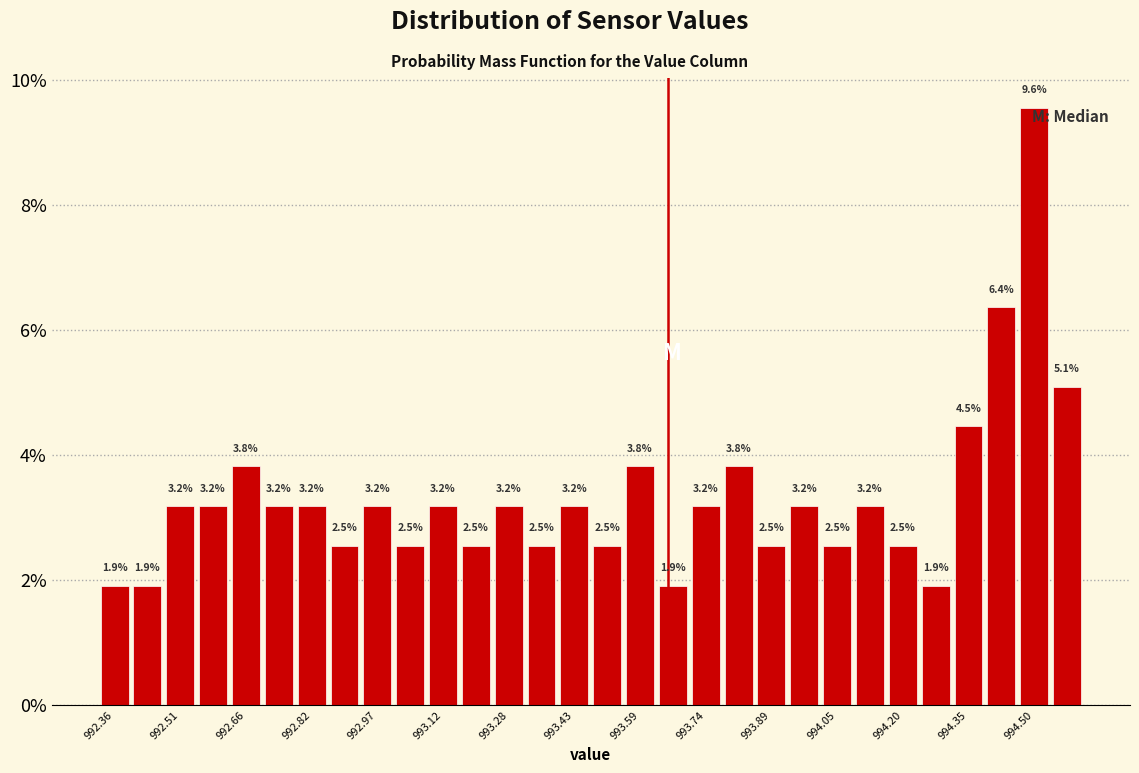

Read against the x-axis, roughly where is the centre of the tallest bar?

994.50